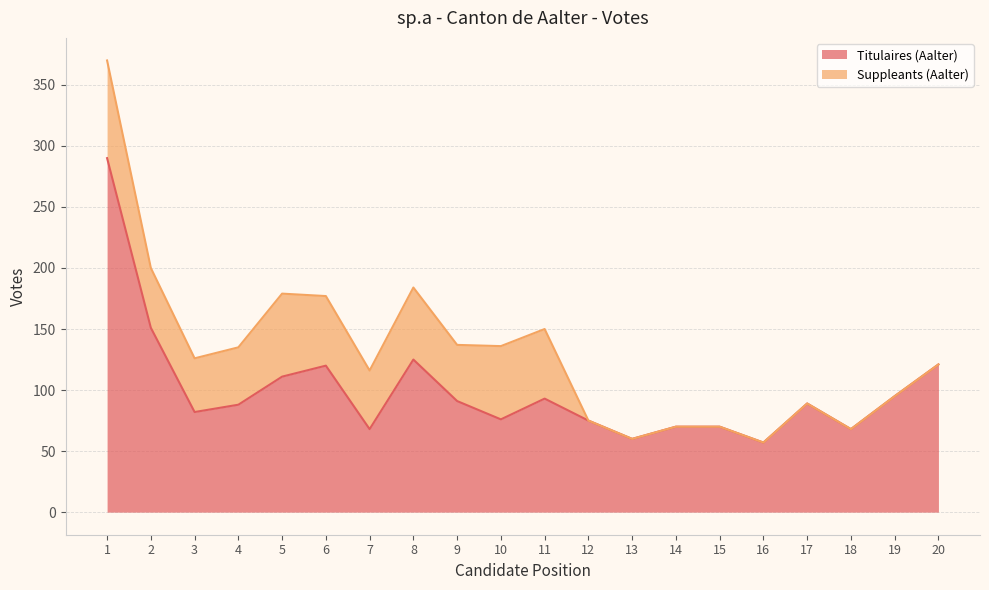

Reading left to right, list all the values displayed in this chart.

1=290	2=151	3=82	4=88	5=111	6=120	7=68	8=125	9=91	10=76	11=93	12=75	13=60	14=70	15=70	16=57	17=89	18=68	19=95	20=121